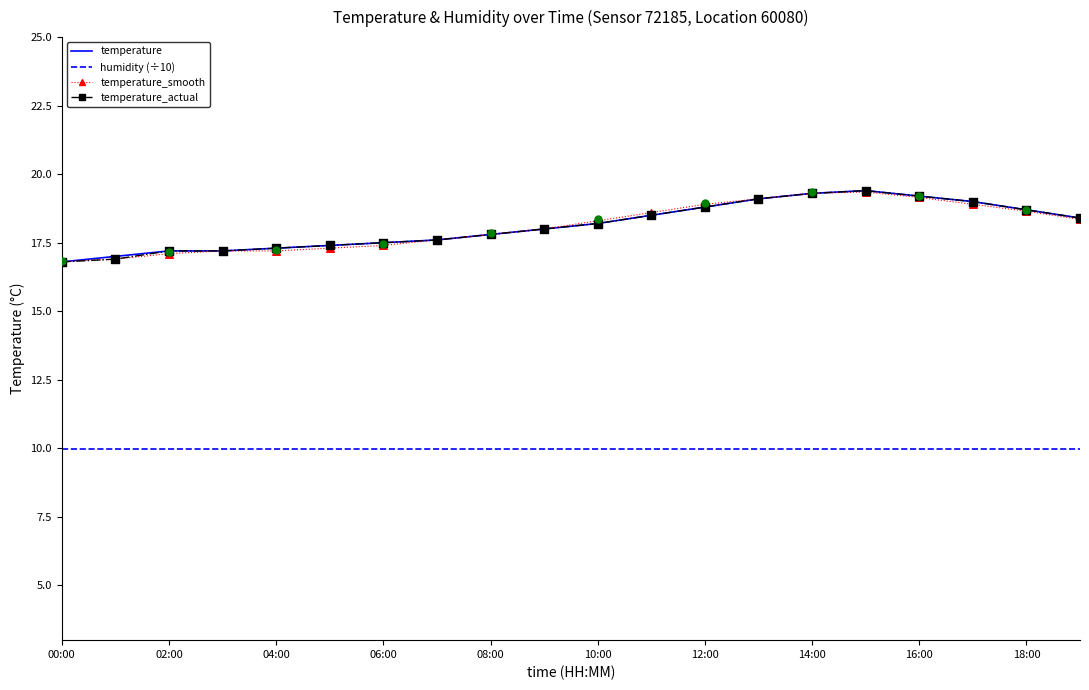

Which series contains the lowest Y value?

humidity (÷10)